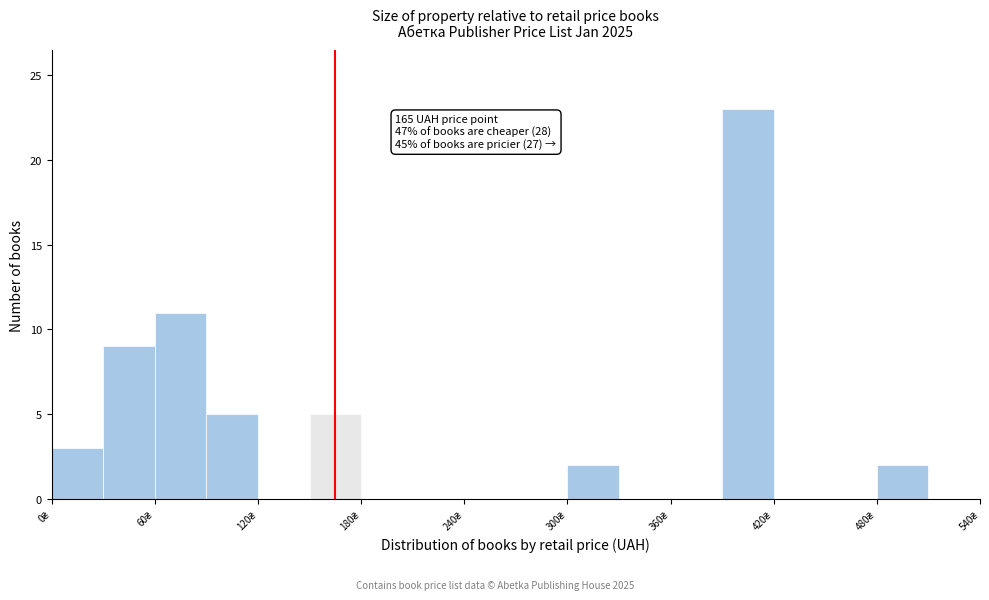

Read against the x-axis, roughly where is the centre of the tallest bar?

410